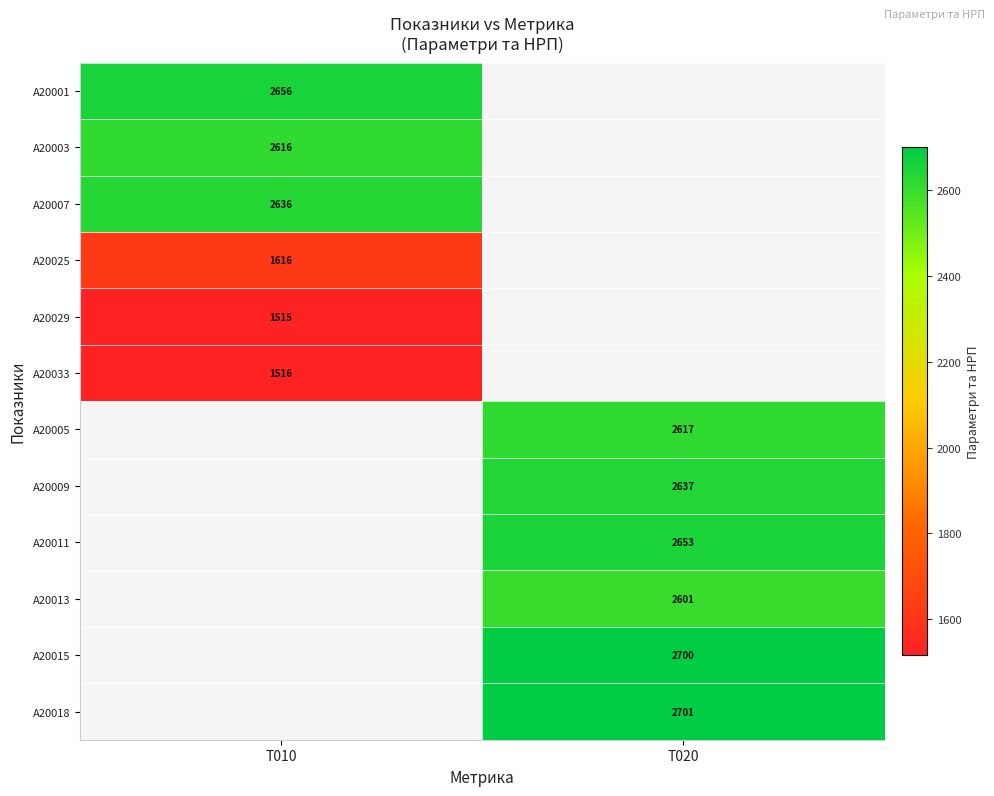

How many series are shown in this chart?

12